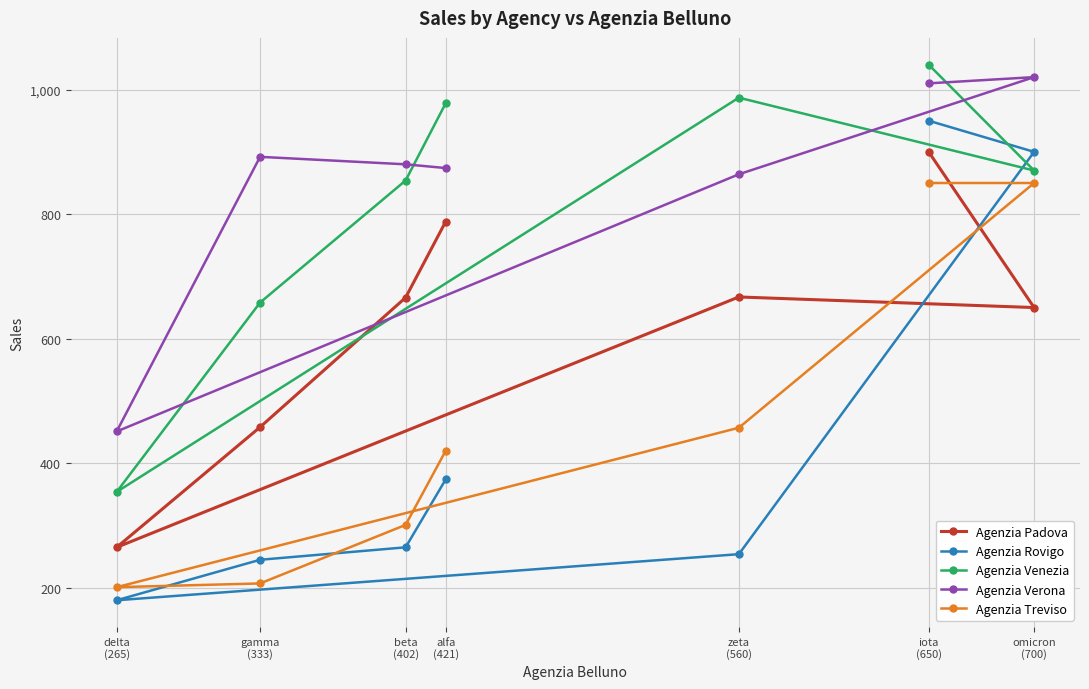

Reading left to right, transcribe all the data shown in this chart.

Agenzia Padova: alfa
(421)=788	beta
(402)=666	gamma
(333)=458	delta
(265)=265	zeta
(560)=667	omicron
(700)=650	iota
(650)=900
Agenzia Rovigo: alfa
(421)=374	beta
(402)=265	gamma
(333)=245	delta
(265)=180	zeta
(560)=254	omicron
(700)=900	iota
(650)=950
Agenzia Venezia: alfa
(421)=978	beta
(402)=854	gamma
(333)=658	delta
(265)=354	zeta
(560)=987	omicron
(700)=870	iota
(650)=1040
Agenzia Verona: alfa
(421)=874	beta
(402)=880	gamma
(333)=892	delta
(265)=451	zeta
(560)=864	omicron
(700)=1020	iota
(650)=1010
Agenzia Treviso: alfa
(421)=420	beta
(402)=301	gamma
(333)=207	delta
(265)=201	zeta
(560)=457	omicron
(700)=850	iota
(650)=850